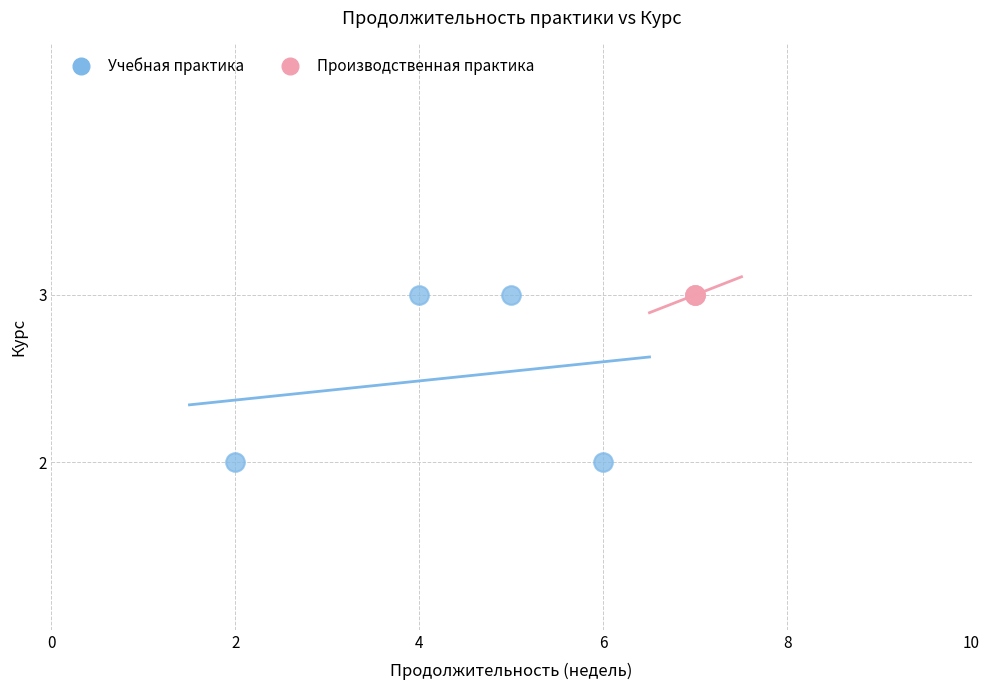

Which series contains the lowest Y value?

Учебная практика